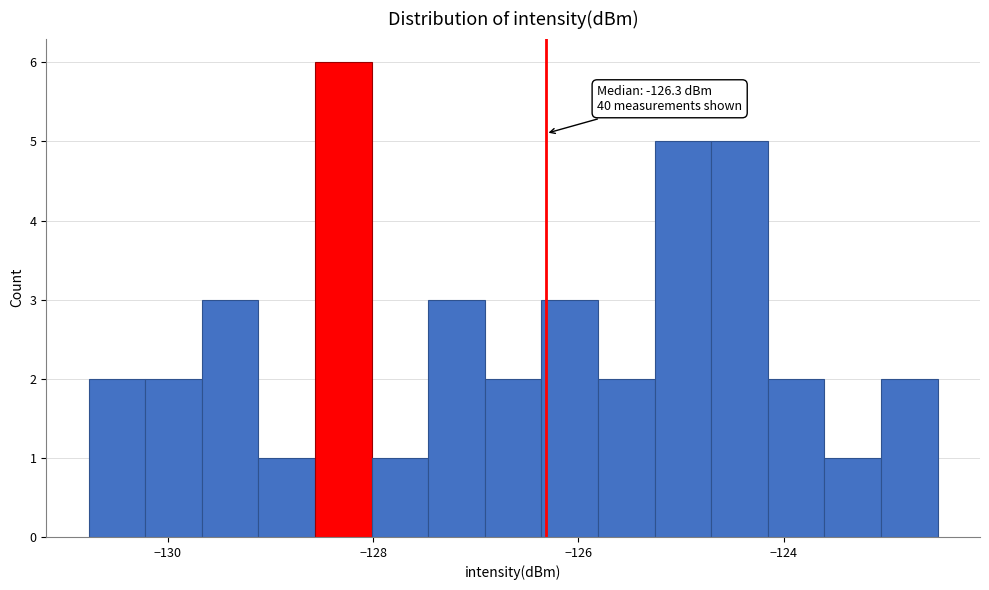

Around what value on the x-axis is the tallest bar? Give the approximate position of its centre, as read against the axis.

-128.2